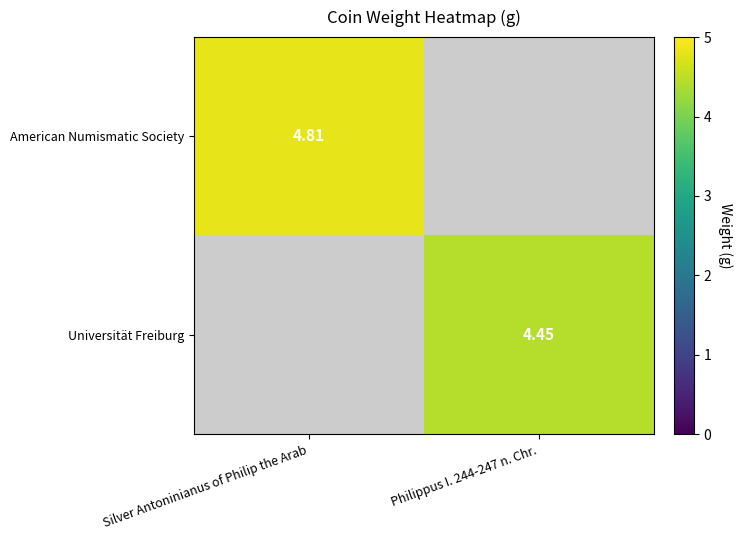

Is the value of Universität Freiburg at Philippus I. 244-247 n. Chr. greater than the value of American Numismatic Society at Silver Antoninianus of Philip the Arab?

No